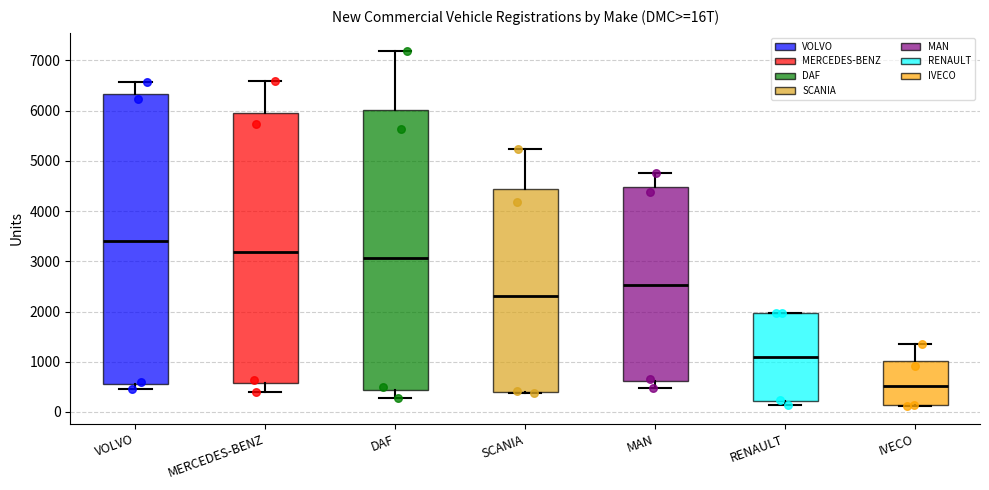

Reading left to right, transcribe this box plot: for each box, give where its median line is, the range the box spans, and where its two whiskers end, as read against the y-axis. The values are not printed on the chart, so give them approximately, as read against the axis.

VOLVO: median 3400, box 600 to 6300, whiskers 500 to 6600
MERCEDES-BENZ: median 3200, box 600 to 5900, whiskers 400 to 6600
DAF: median 3100, box 400 to 6000, whiskers 300 to 7200
SCANIA: median 2300, box 400 to 4400, whiskers 400 (just below the box's lower edge) to 5200
MAN: median 2500, box 600 to 4500, whiskers 500 to 4800
RENAULT: median 1100, box 200 to 2000, whiskers 100 to 2000
IVECO: median 500, box 100 to 1000, whiskers 100 to 1300